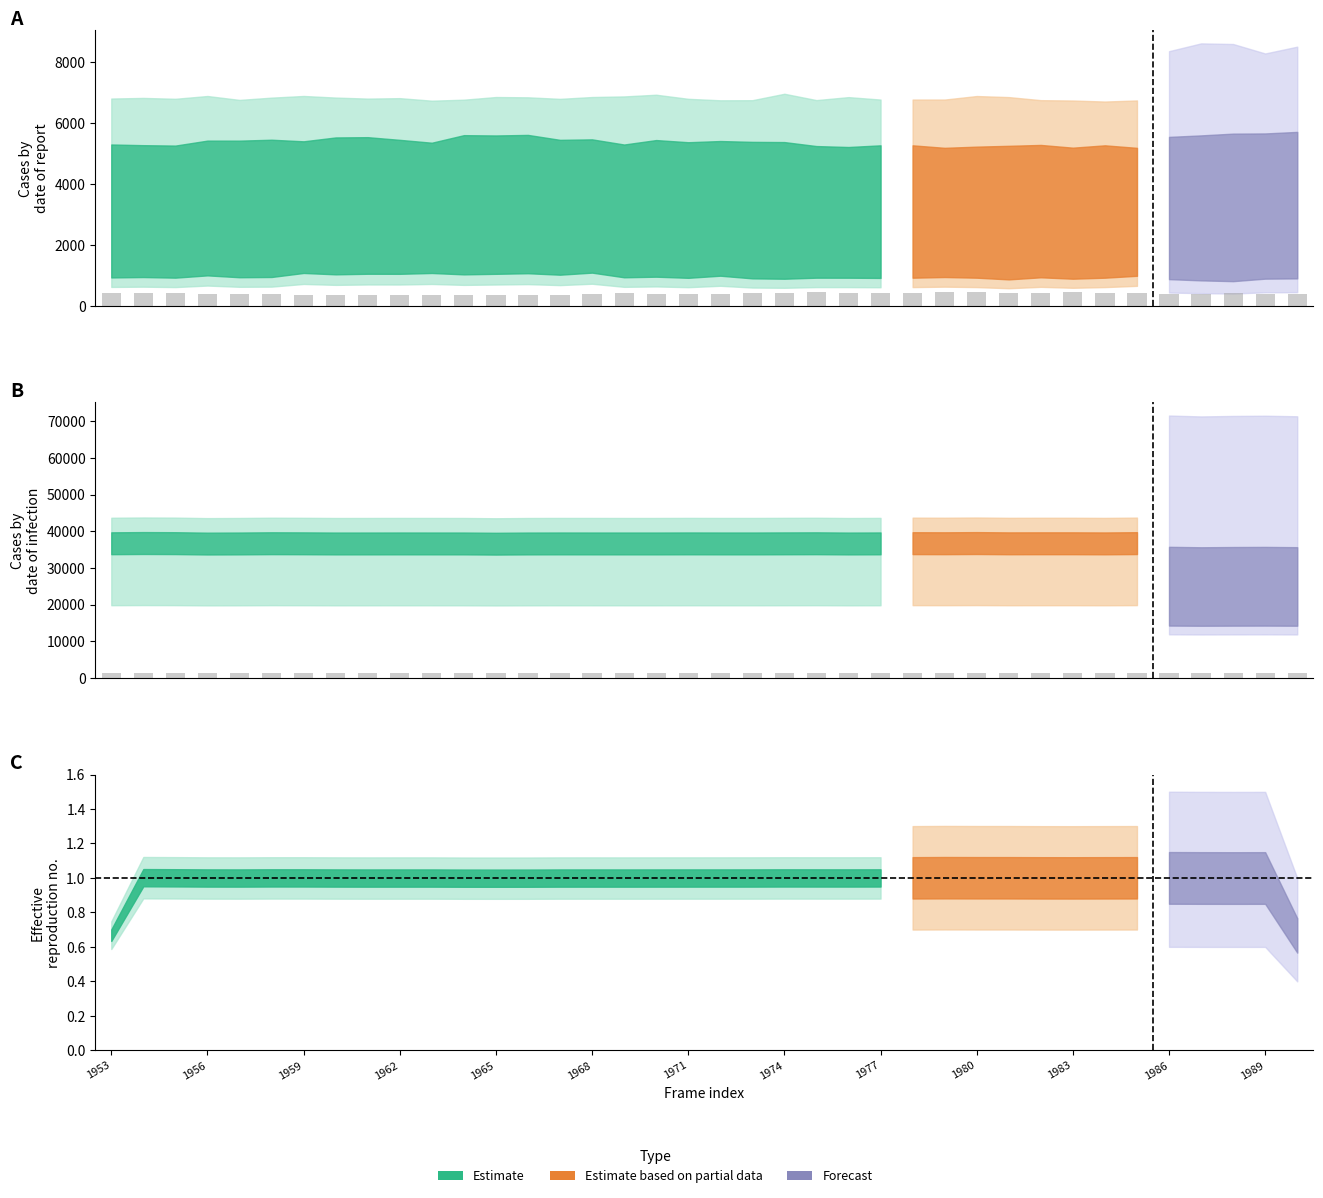

The col_516 series shows 1872.6 at 19. True or false?

False